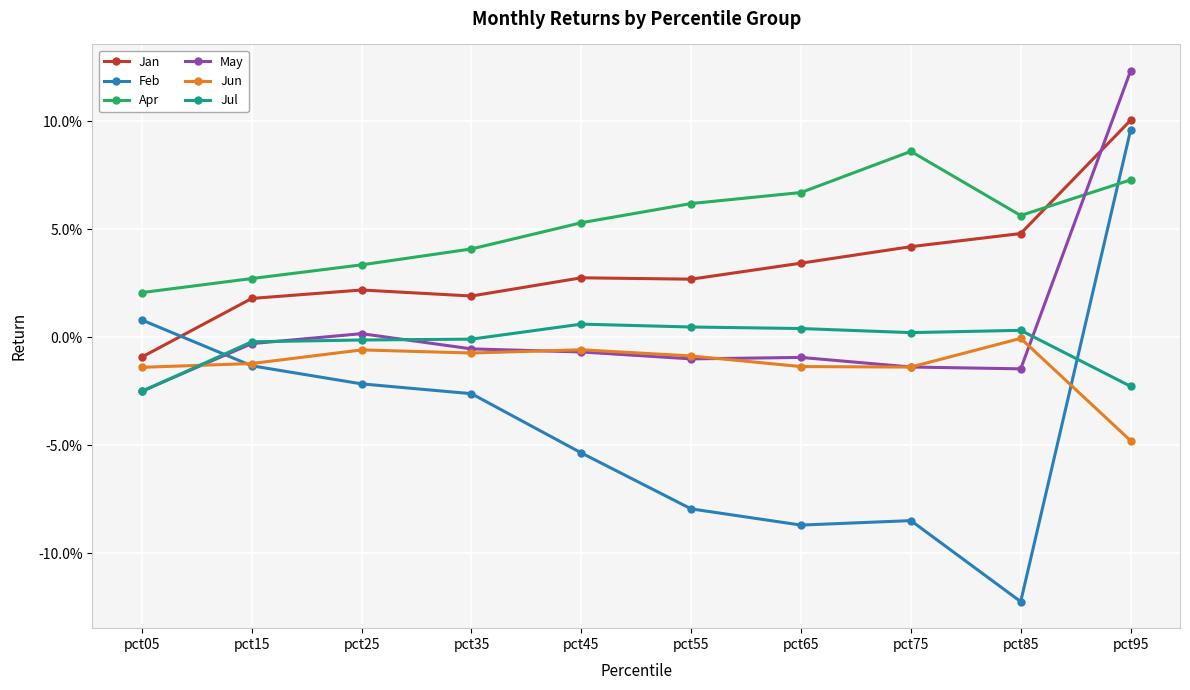

List the series in order of their peak value, highest first.

May, Jan, Feb, Apr, Jul, Jun